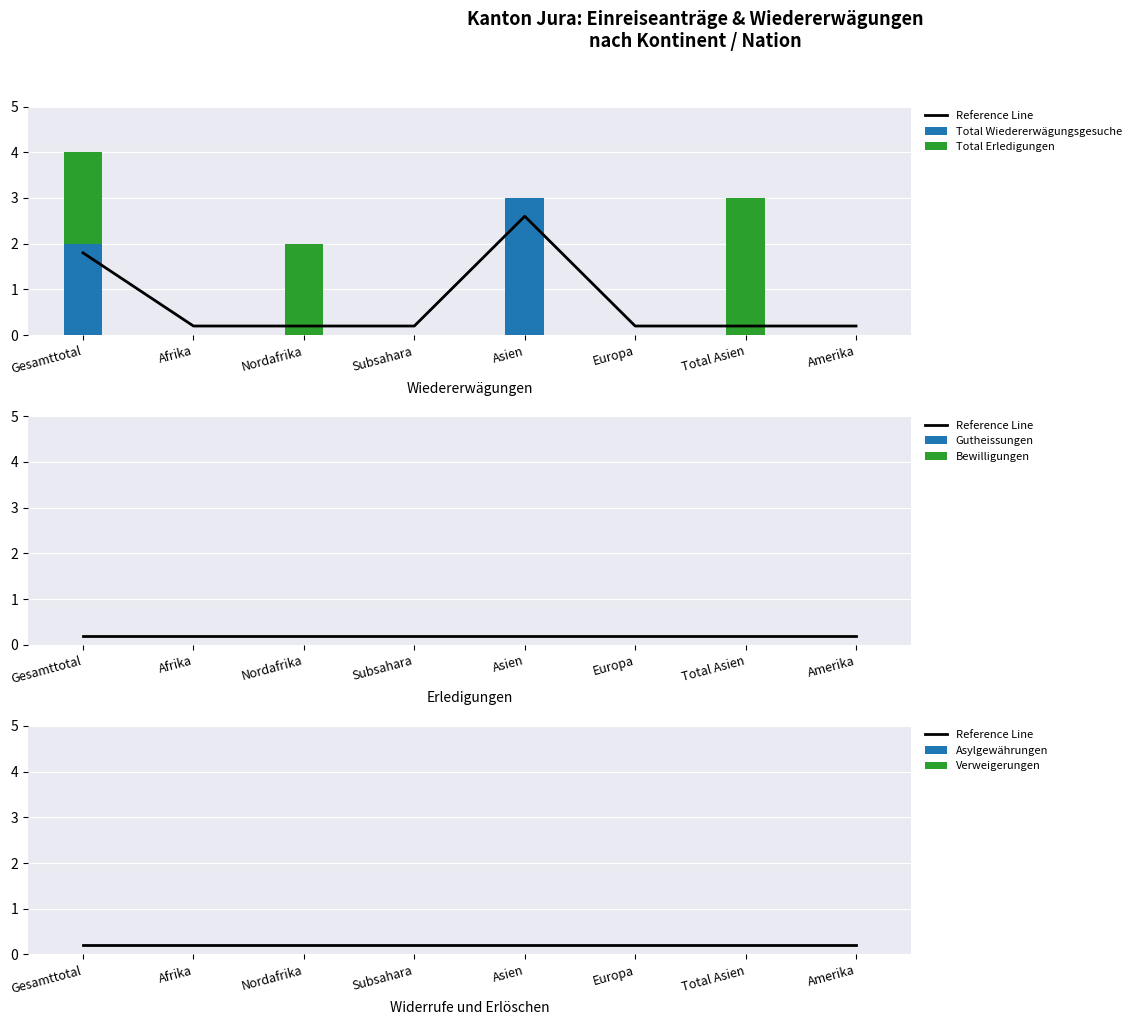

The value of Verweigerungen at Europa is 0. True or false?

True